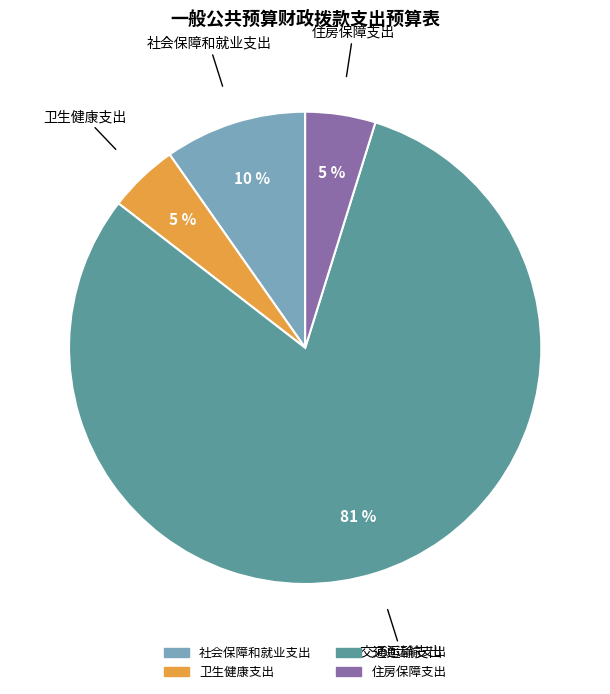

Is the sum of 住房保障支出 and 交通运输支出 greater than half?

Yes